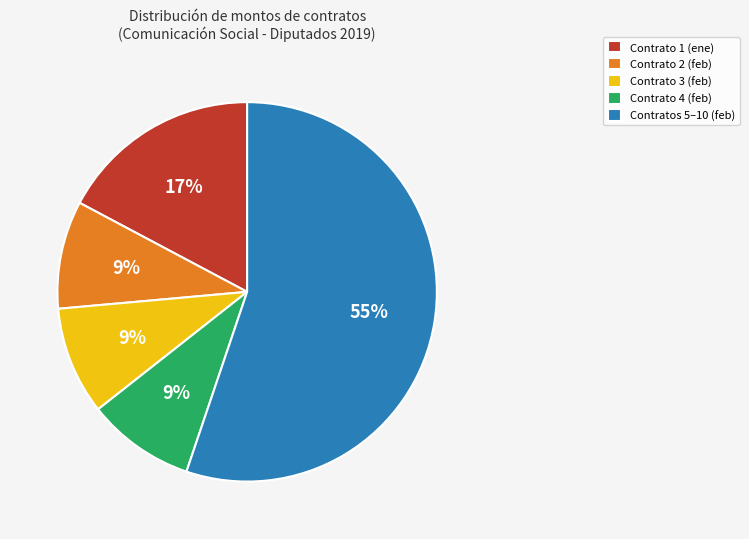

Count the number of slices in the pie.

5